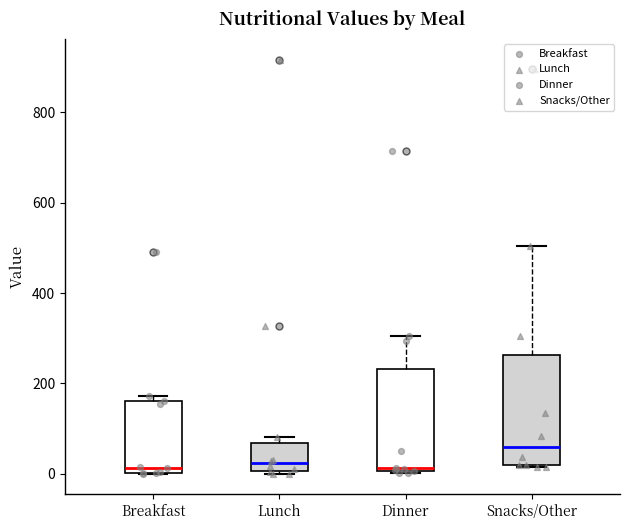

Which box's median line is the highest?

Snacks/Other